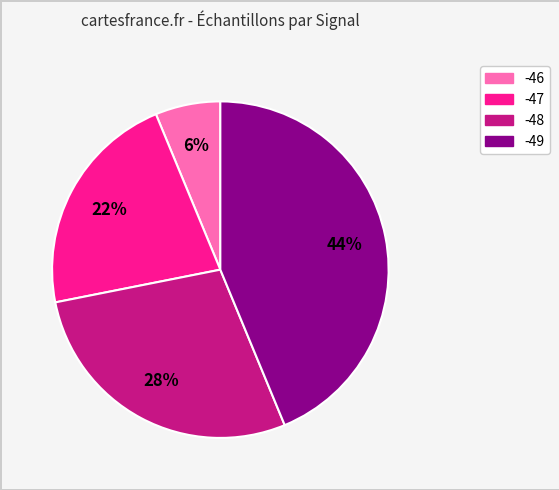

Does any single category account for the majority?

No